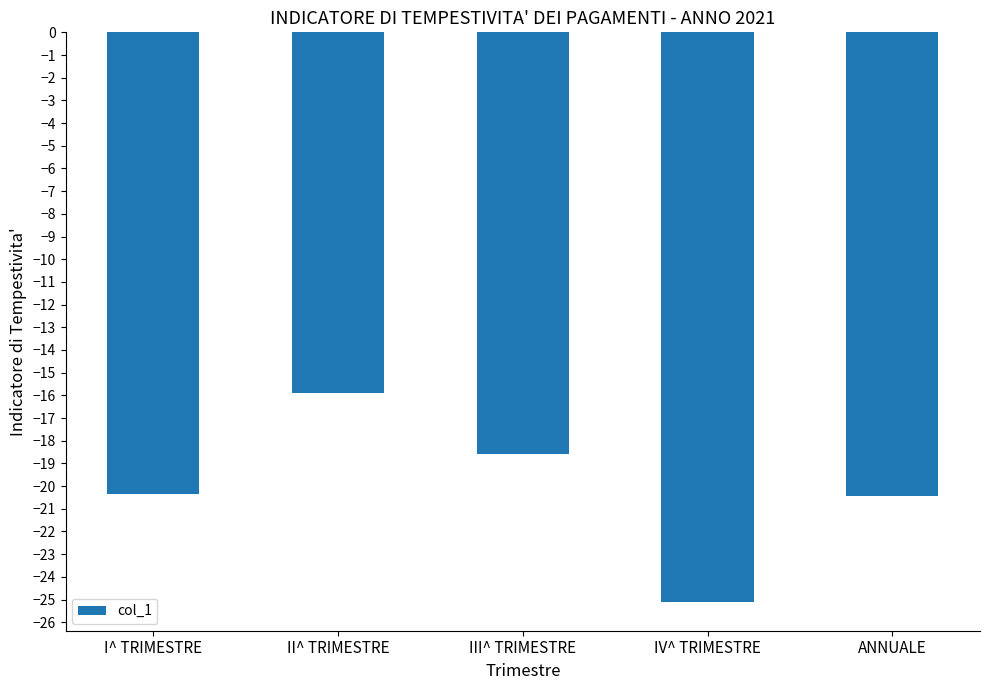

Which has a higher value, ANNUALE or II^ TRIMESTRE?

II^ TRIMESTRE